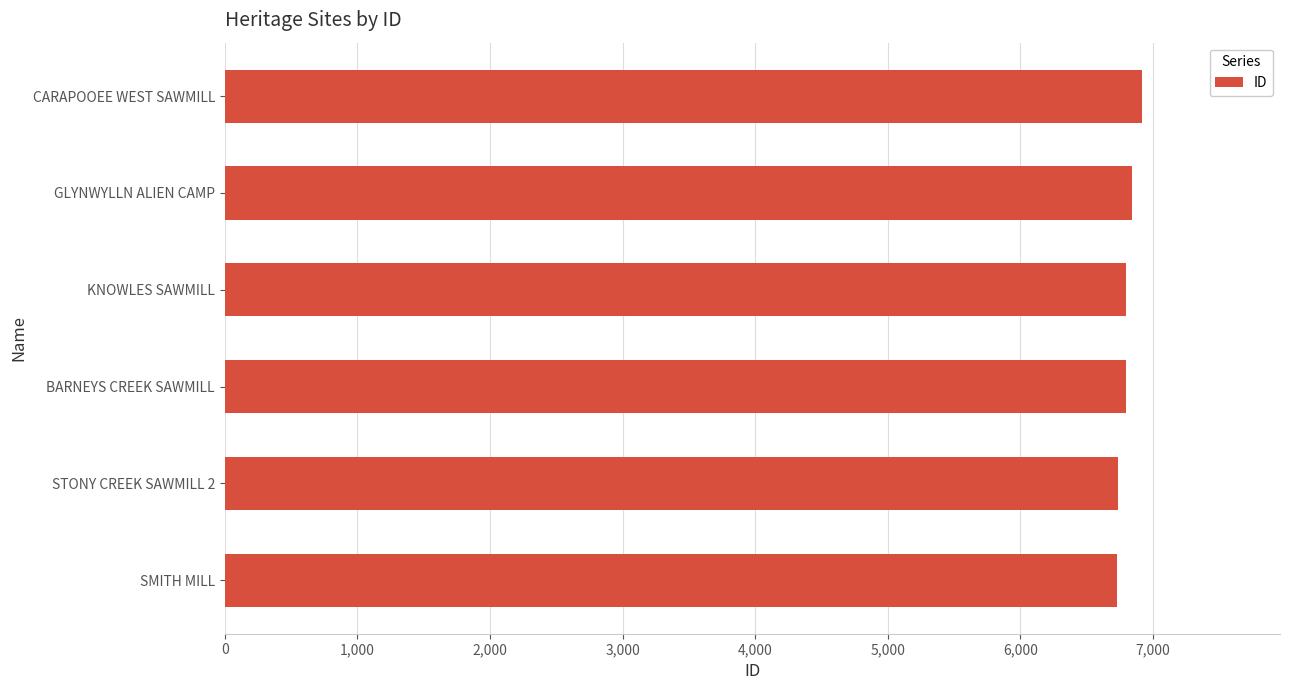

Are the bars grouped side by side (vs. stacked)?

No